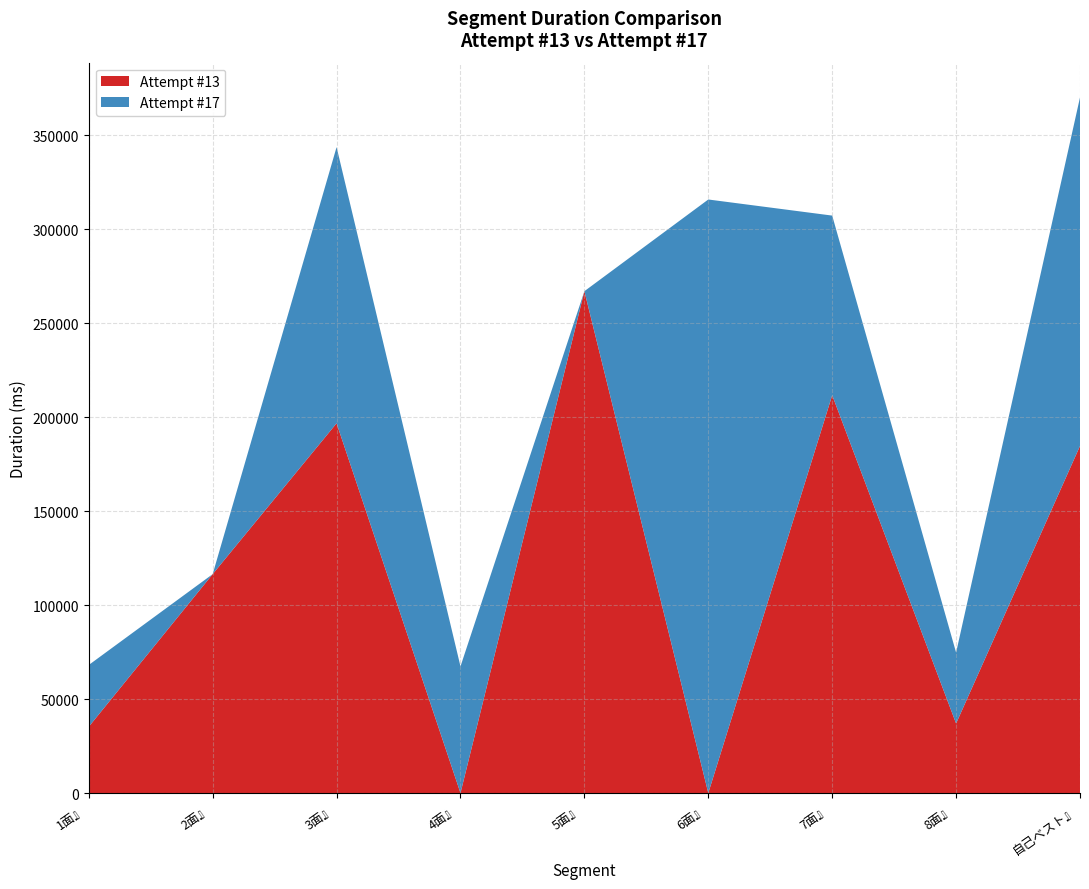

Reading right to left, list all the values displayed in this chart.

Attempt #13: 184706	37028	211718	0	267070	0	196782	116507	35289
Attempt #17: 185470	37745	95587	315871	0	67403	146964	0	32872